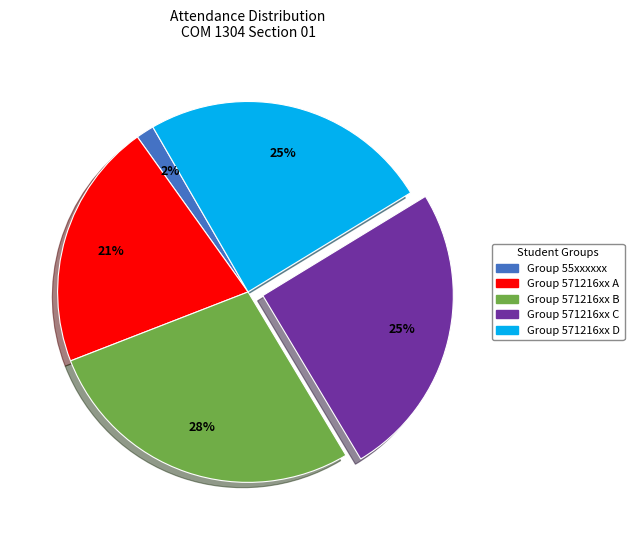

Does Group 571216xx C account for over 50% of the chart?

No